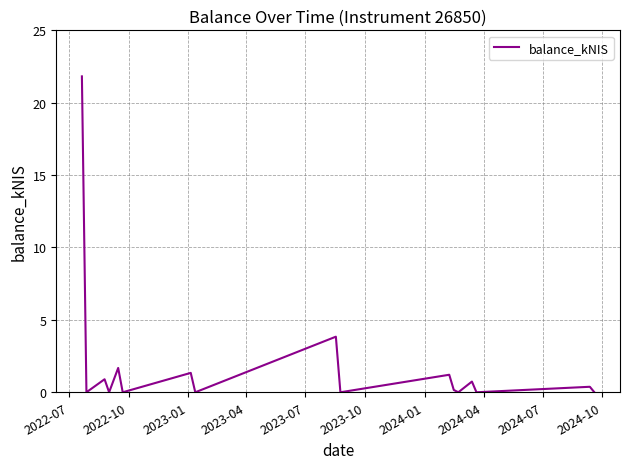

What is the difference between the maximum and minimum values?

21.8